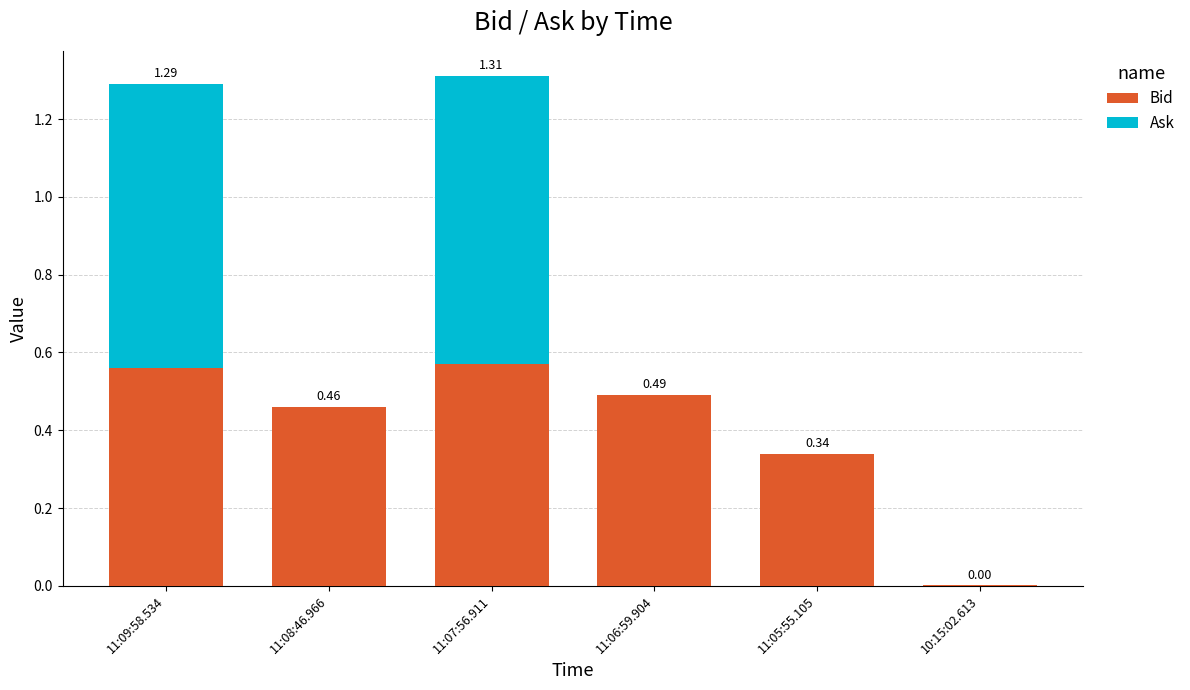

Are the bars grouped side by side (vs. stacked)?

No